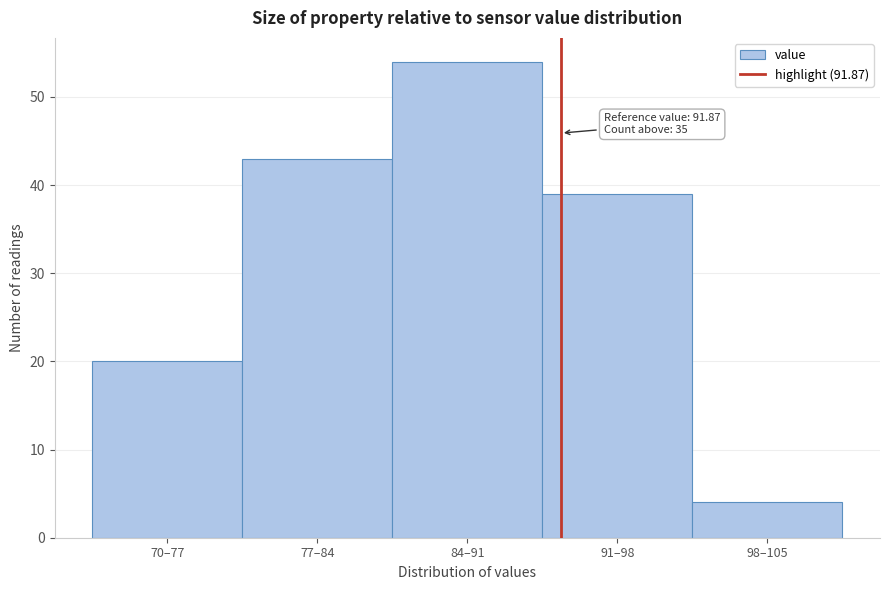

Reading left to right, transcribe all the data shown in this chart.

70–77=20	77–84=43	84–91=54	91–98=39	98–105=4